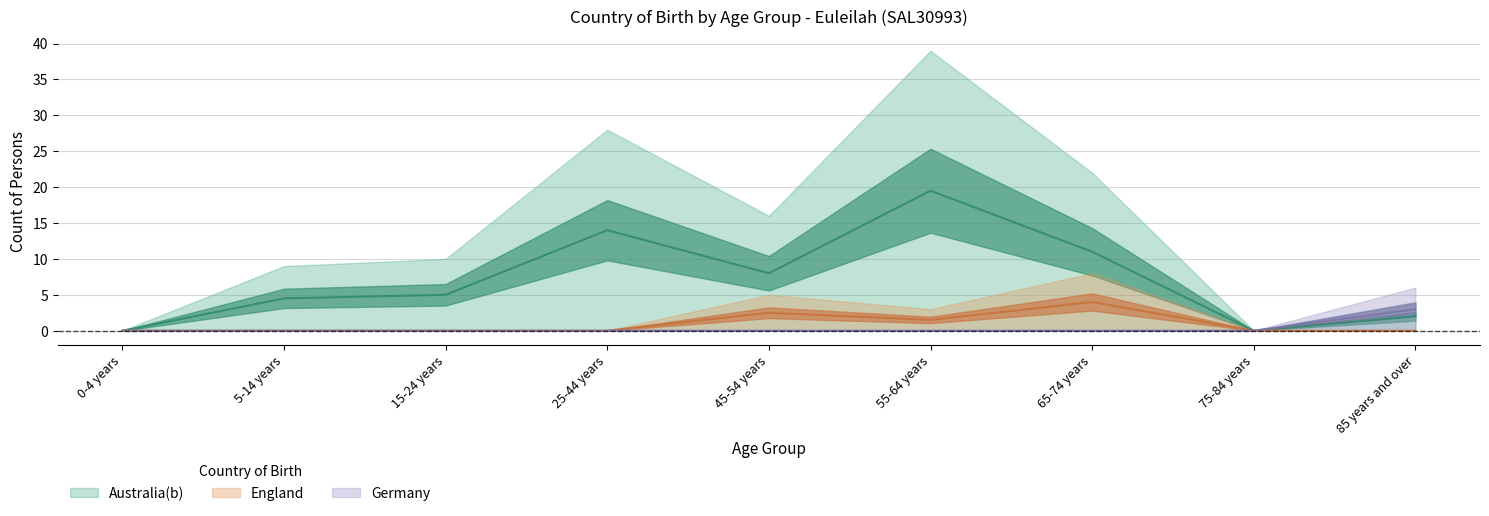

How many values in the Australia(b) series exceed 5?

4